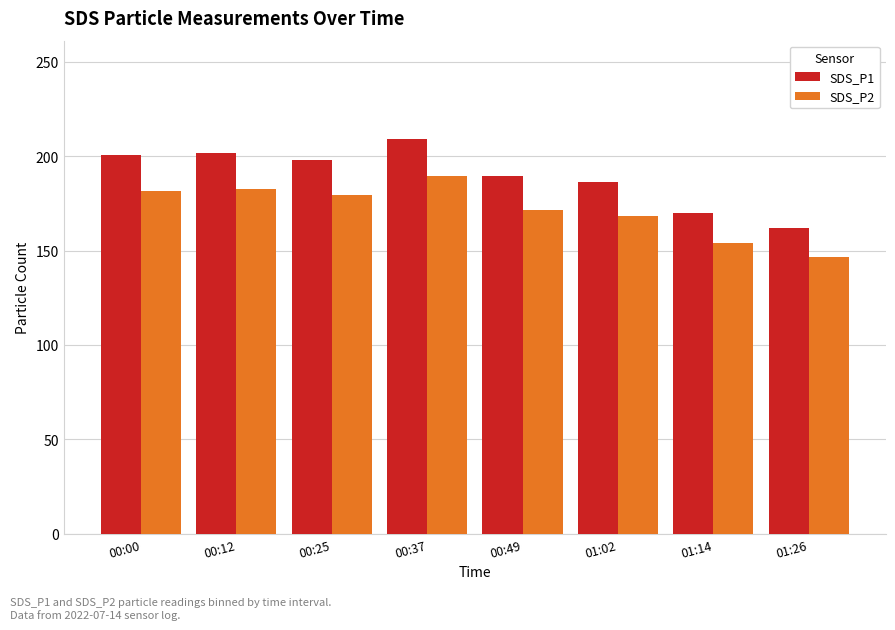

What is the approximate value of SDS_P2 at 00:37?

189.2